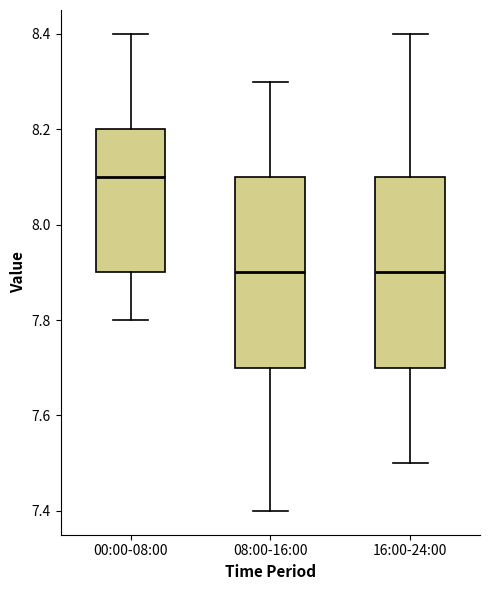

Reading left to right, read every box against the y-axis: the position of its median line, the range the box covers, and the ends of its whiskers. The values are not printed on the chart, so give them approximately, as read against the axis.

00:00-08:00: median 8.1, box 7.9 to 8.2, whiskers 7.8 to 8.4
08:00-16:00: median 7.9, box 7.7 to 8.1, whiskers 7.4 to 8.3
16:00-24:00: median 7.9, box 7.7 to 8.1, whiskers 7.5 to 8.4